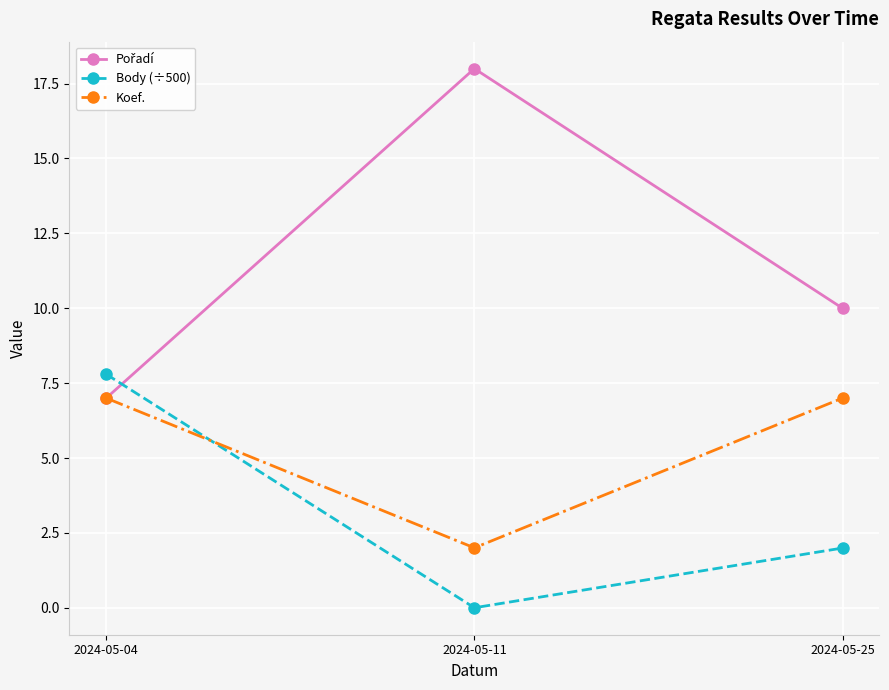

Which category has the highest value across all series?

2024-05-11